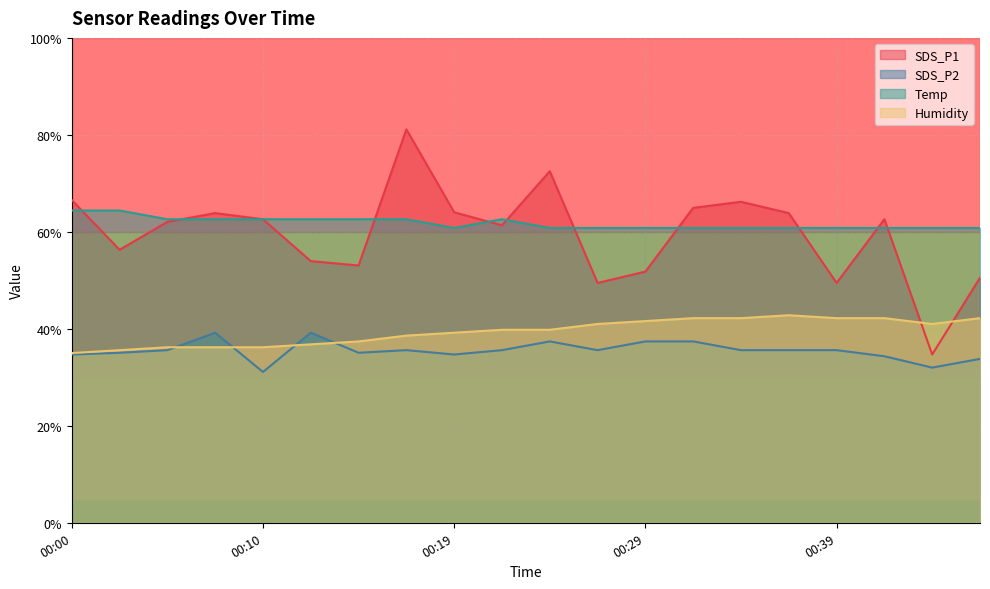

True or false: SDS_P2 and Temp intersect in this chart.

False